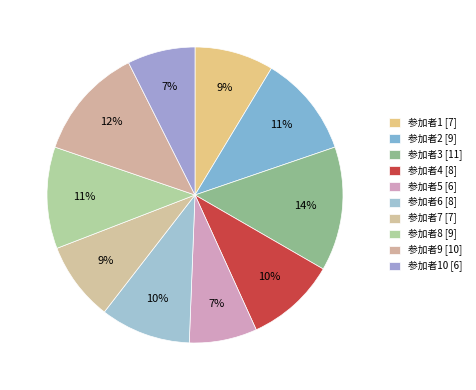

How many slices are in this pie chart?

10